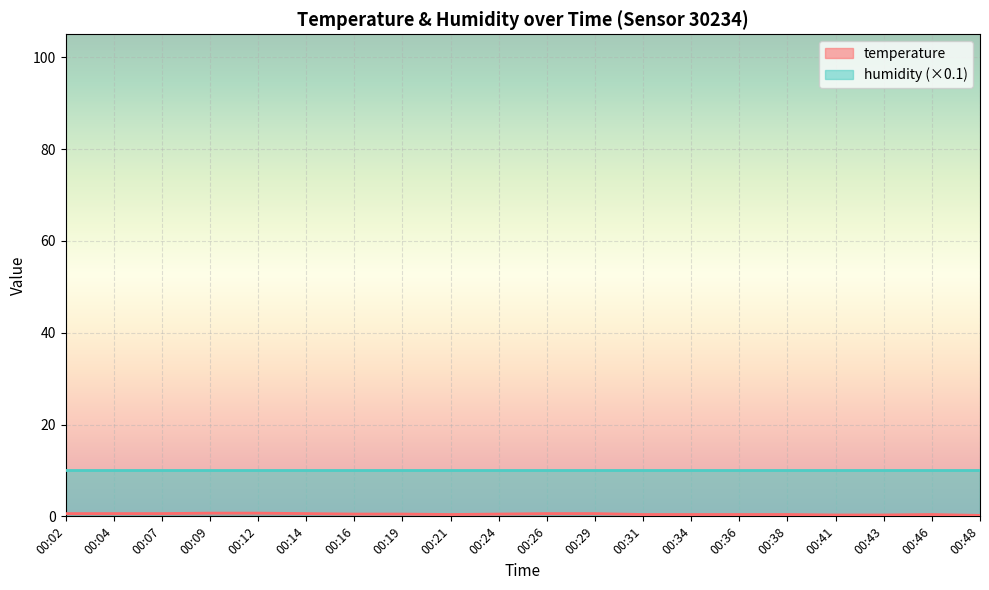

Rank the categories by value from highest to lowest.

00:09, 00:12, 00:02, 00:04, 00:07, 00:14, 00:26, 00:29, 00:16, 00:19, 00:24, 00:21, 00:31, 00:34, 00:36, 00:38, 00:46, 00:41, 00:43, 00:48